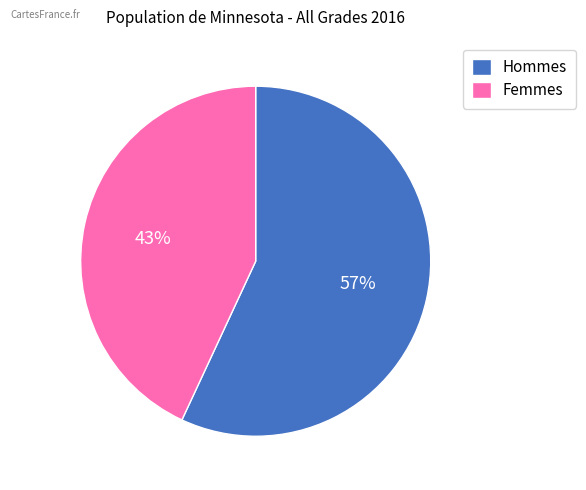

The Femmes slice represents 43% of the pie. True or false?

True